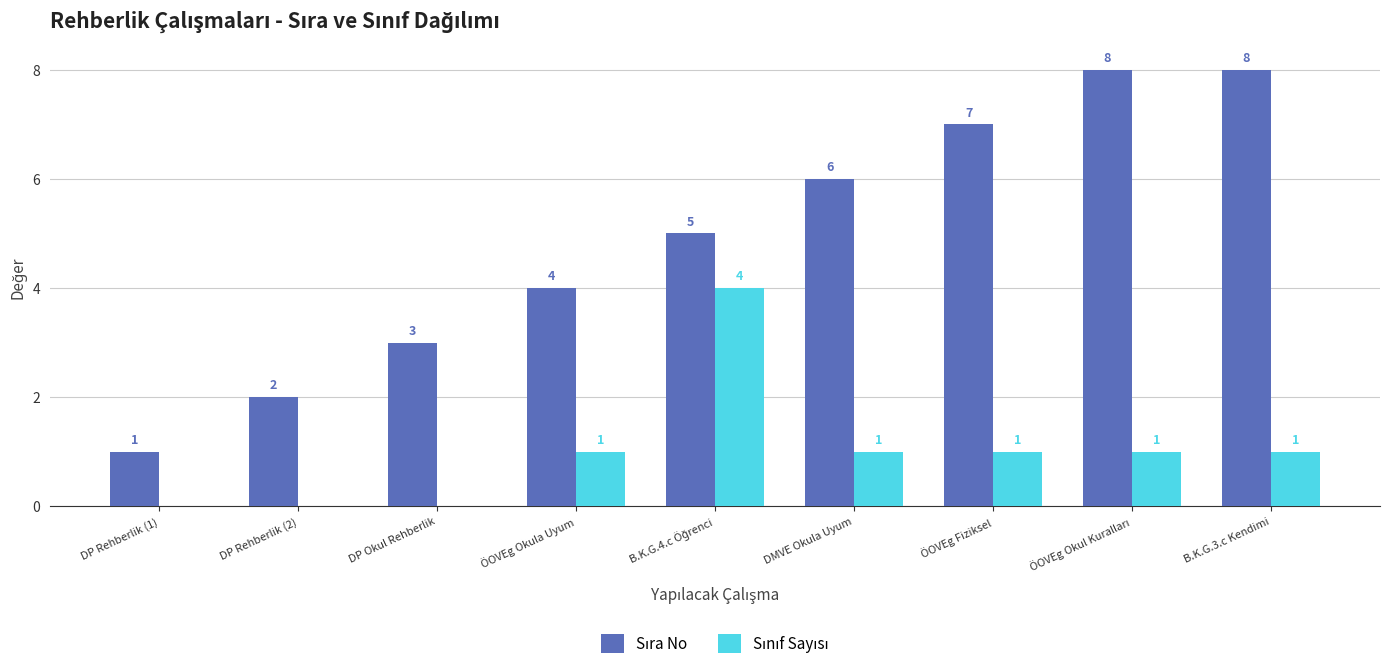

What is the greatest value displayed?

8